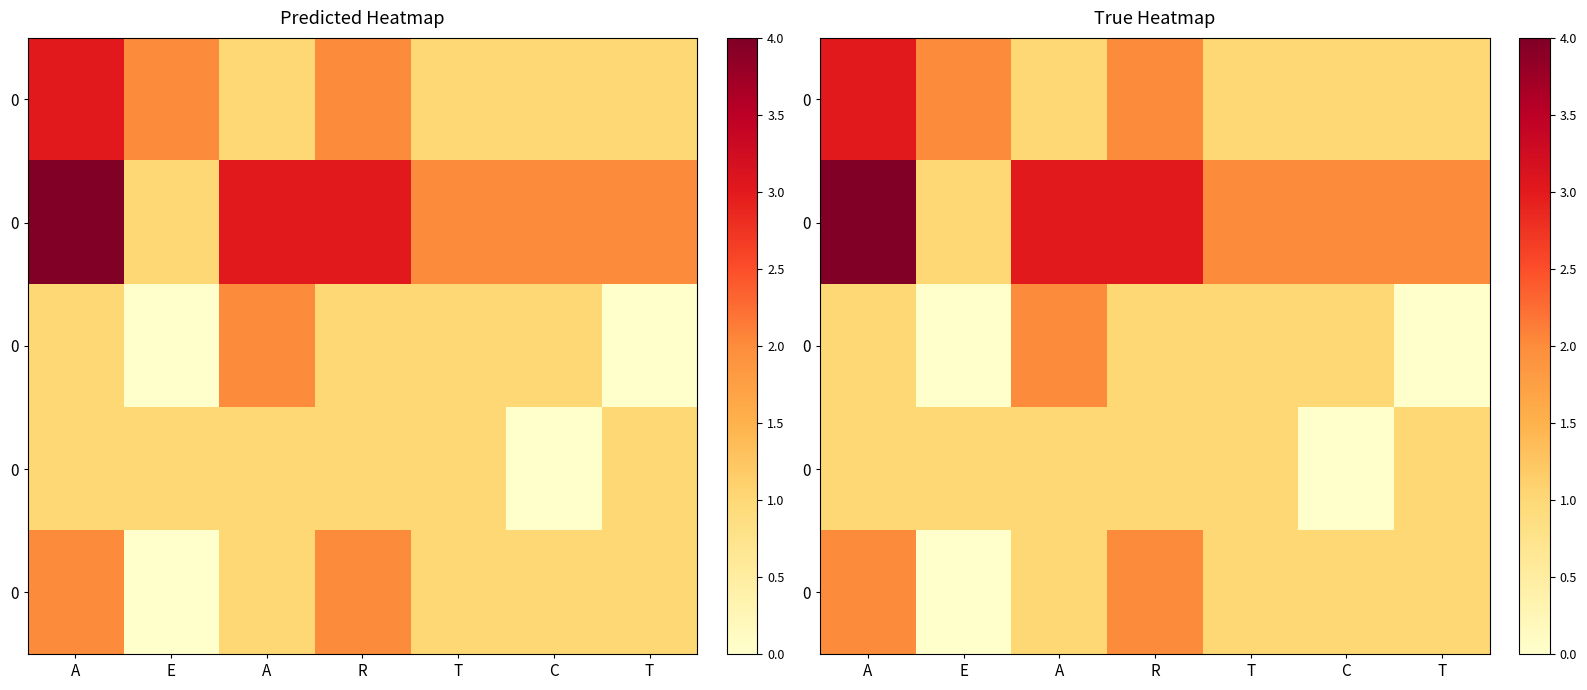

What is the difference between the highest and lowest values at R?

2